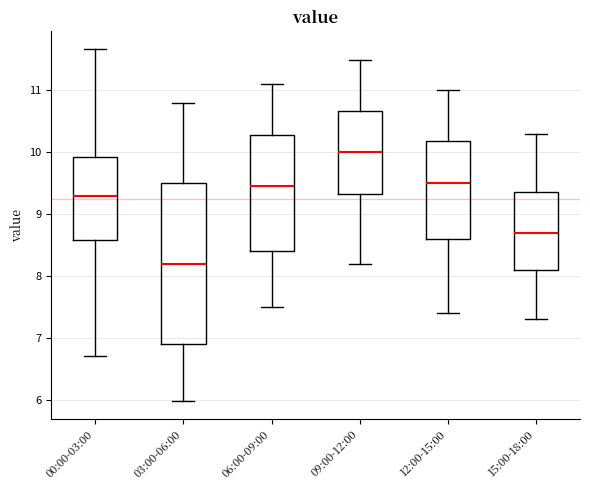

Where does the upper whisker of the box for 00:00-03:00 end on the y-axis? The values are not printed on the chart, so give them approximately, as read against the axis.

11.7